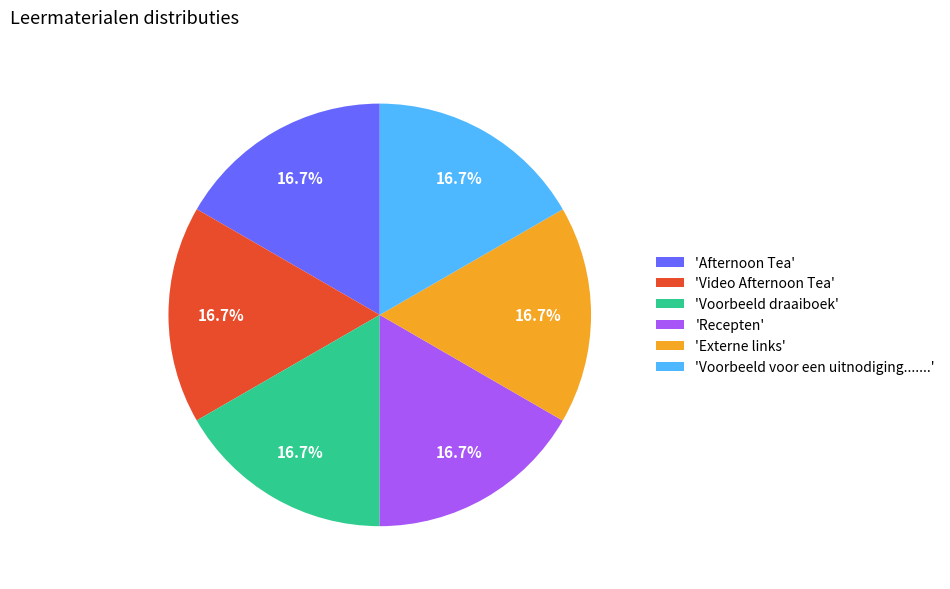

Approximately how many times larger is the value at 'Externe links' compared to 'Video Afternoon Tea'?

1.0